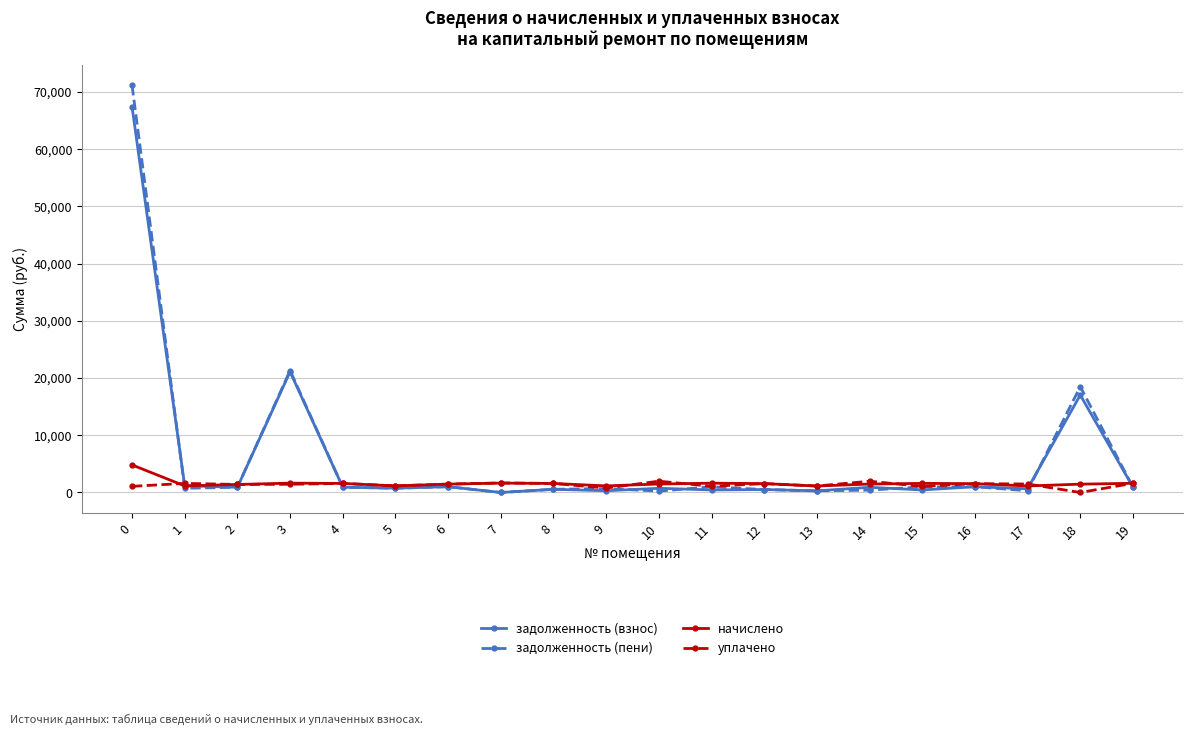

What is the spread (max minus min) of values at 0?

70119.3